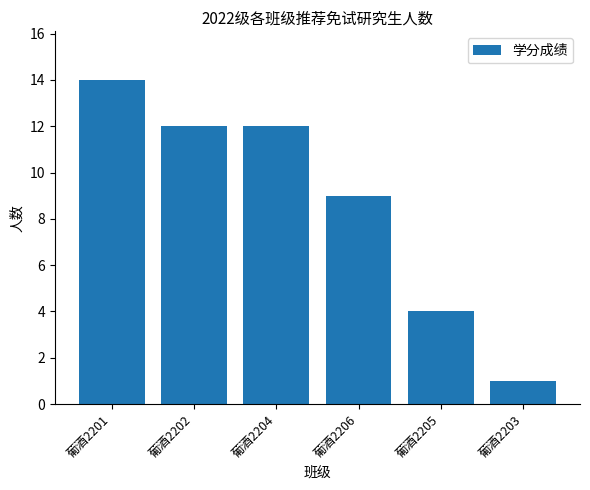

What is the label of the 6th bar from the right?

葡酒2201